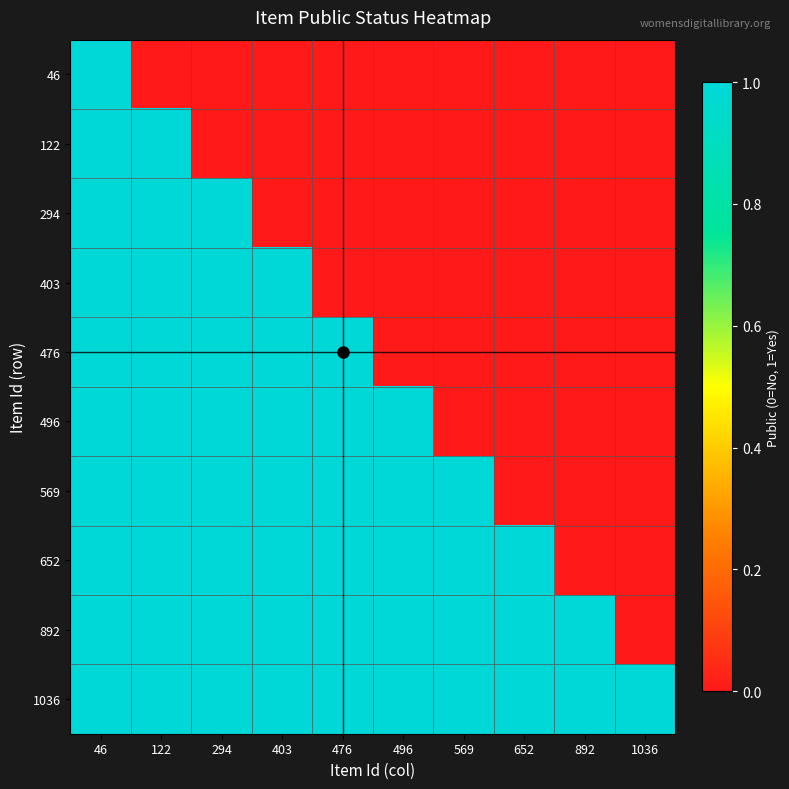

Count the number of categories in the chart.

10